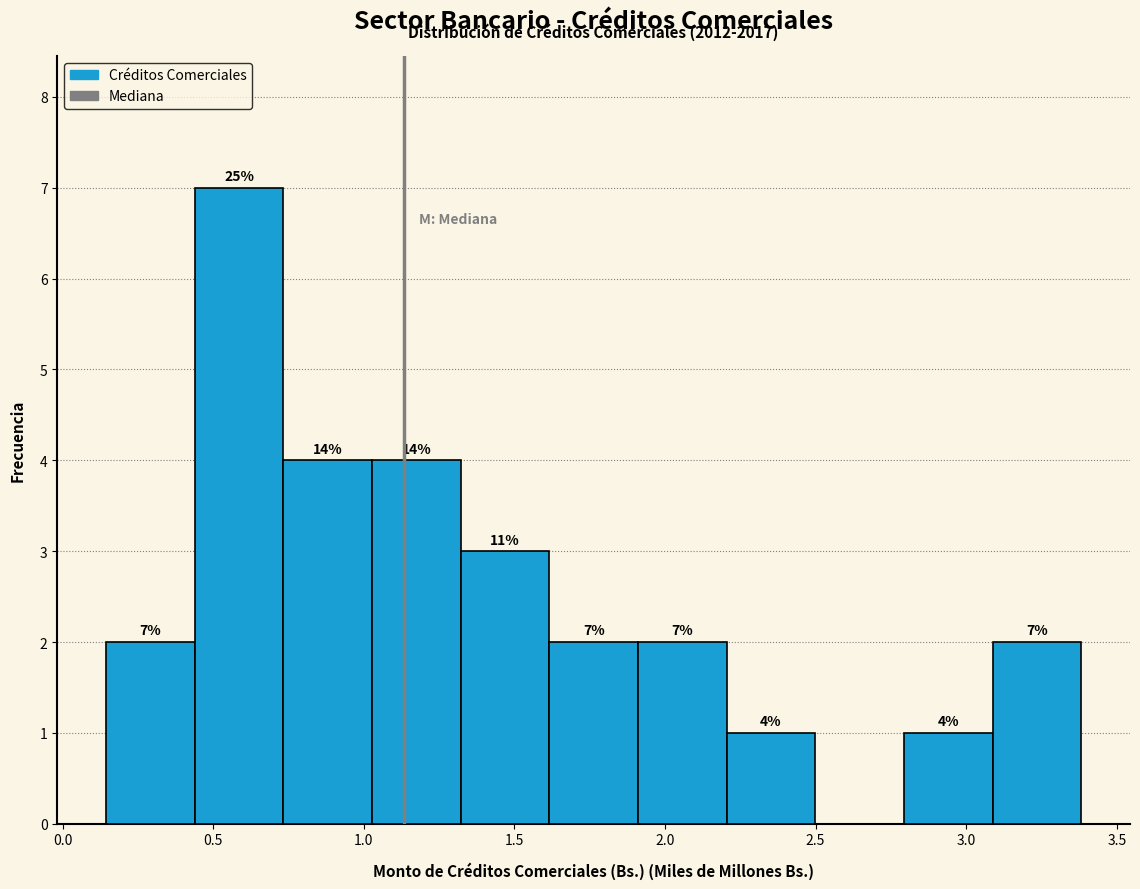

Which range on the x-axis has the tallest bar?

0.45 to 0.75